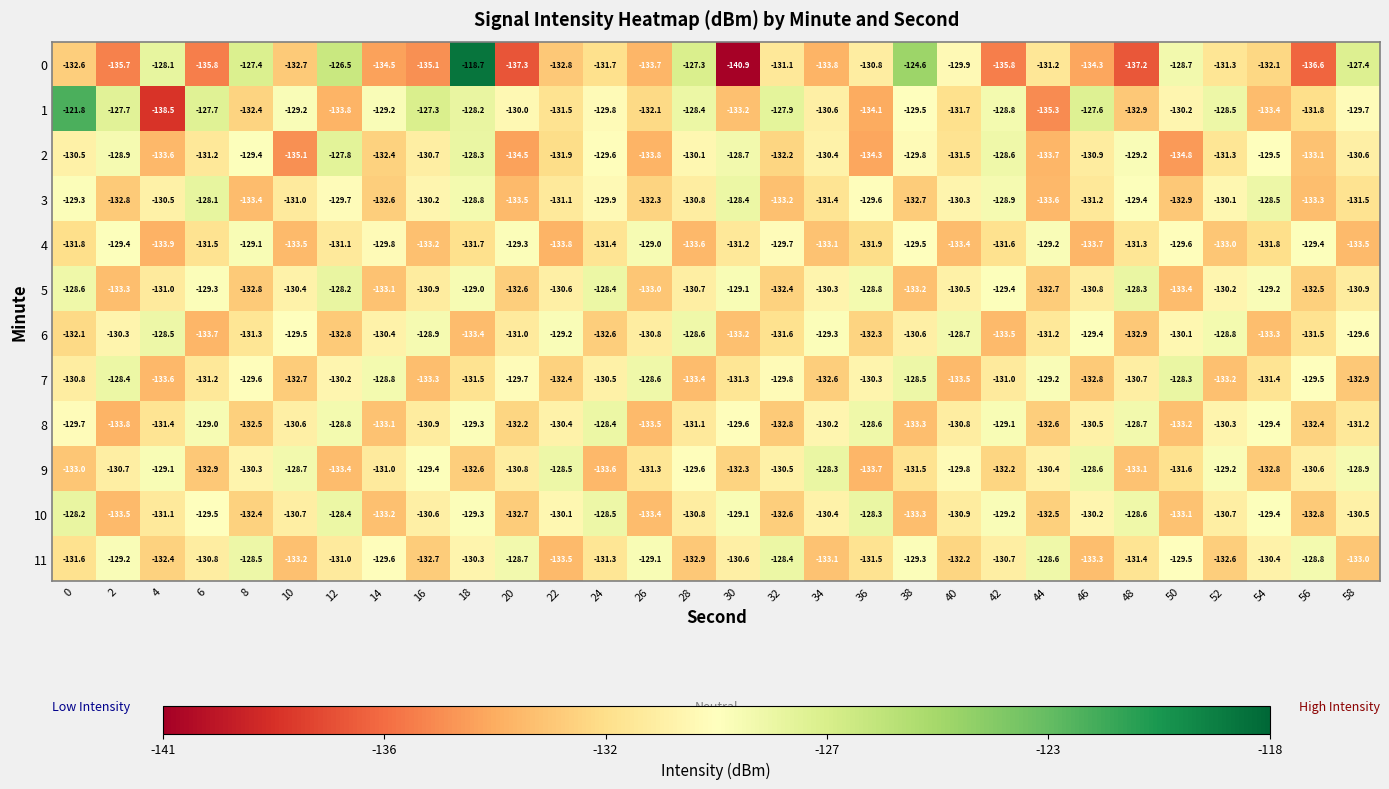

At which label is 10 closest to -130?

22